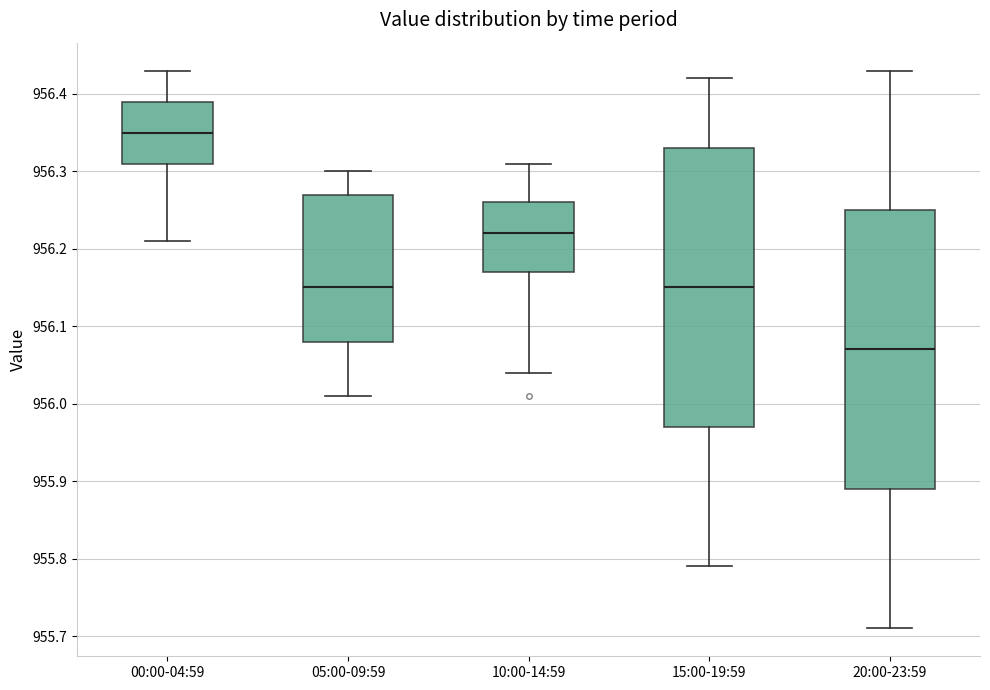

Reading left to right, transcribe this box plot: for each box, give where its median line is, the range the box spans, and where its two whiskers end, as read against the y-axis. The values are not printed on the chart, so give them approximately, as read against the axis.

00:00-04:59: median 956.35, box 956.31 to 956.39, whiskers 956.21 to 956.43
05:00-09:59: median 956.15, box 956.08 to 956.27, whiskers 956.01 to 956.30
10:00-14:59: median 956.22, box 956.17 to 956.26, whiskers 956.04 to 956.31
15:00-19:59: median 956.15, box 955.97 to 956.33, whiskers 955.79 to 956.42
20:00-23:59: median 956.07, box 955.89 to 956.25, whiskers 955.71 to 956.43